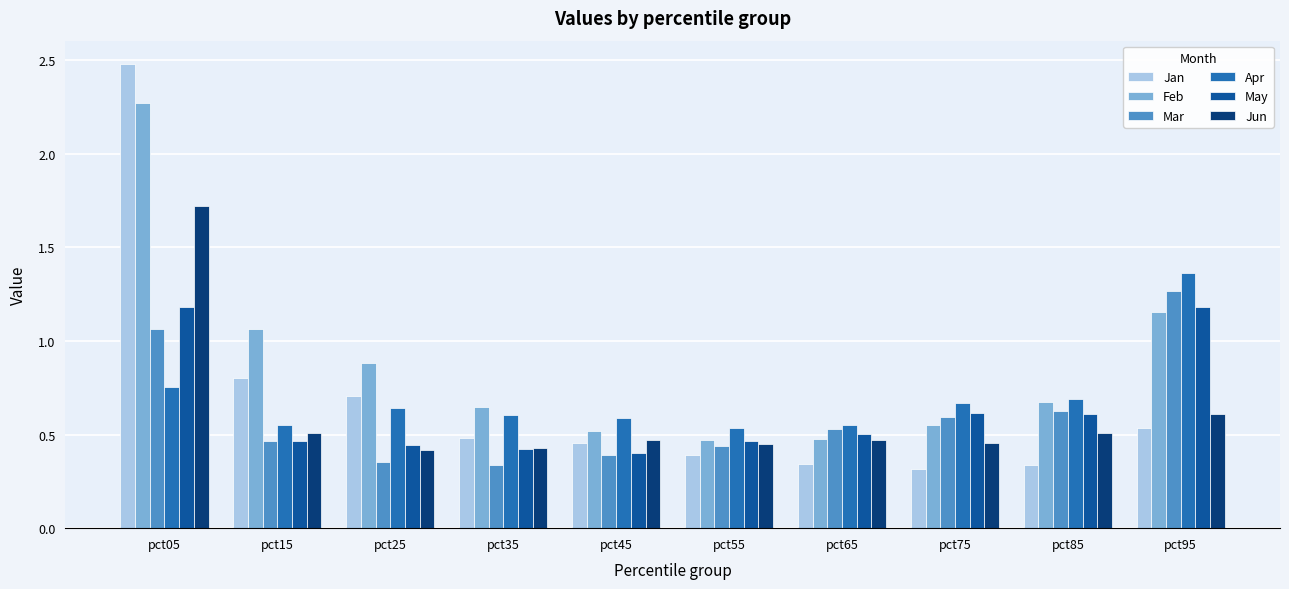

What is the maximum value shown in the chart?

2.5